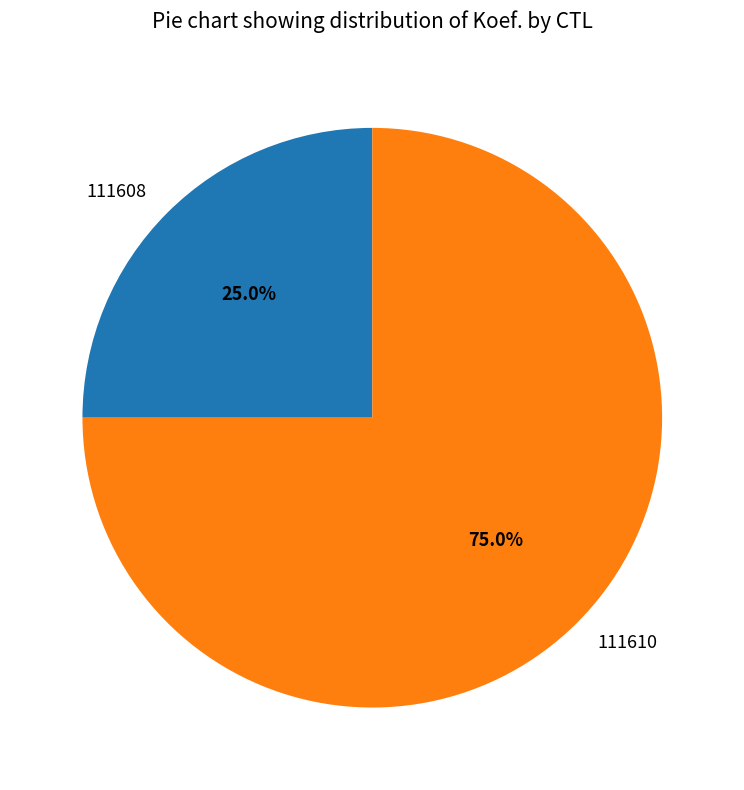

Which has a higher value, 111610 or 111608?

111610